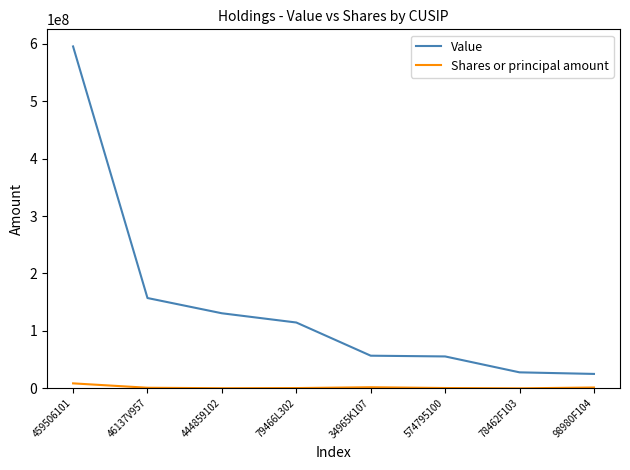

Between 444859102 and 34965K107, which series saw the biggest shift?

Value